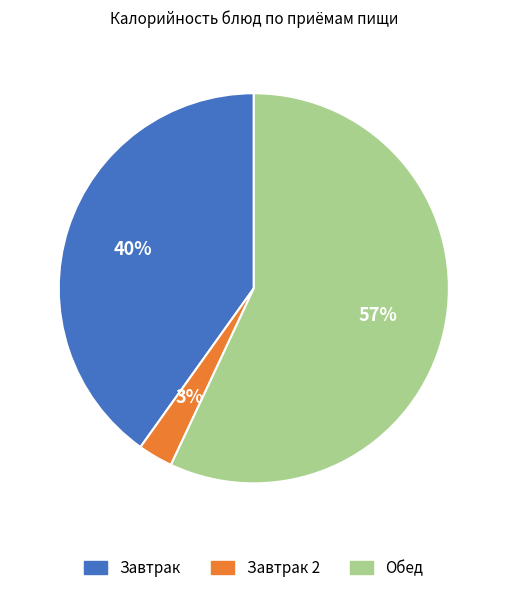

Is there any slice that represents more than half of the pie?

Yes